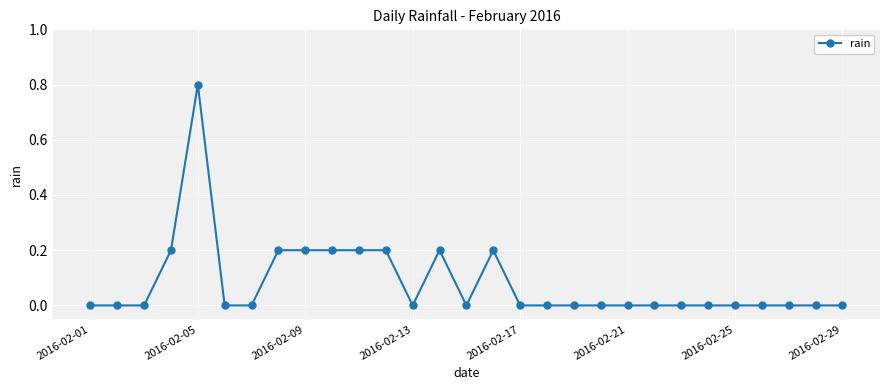

What is the maximum value shown in the chart?

0.8